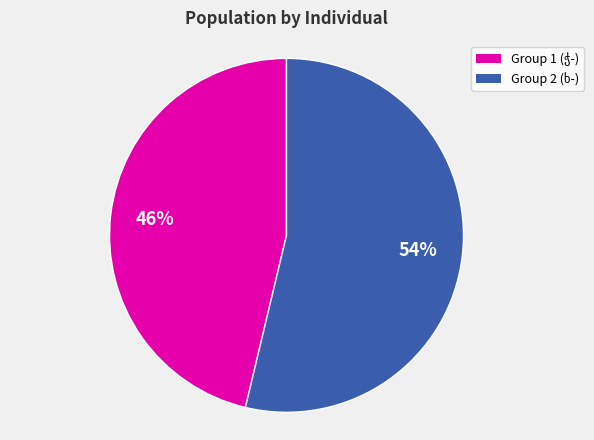

To the nearest percent, what is the average slice percentage?

50%